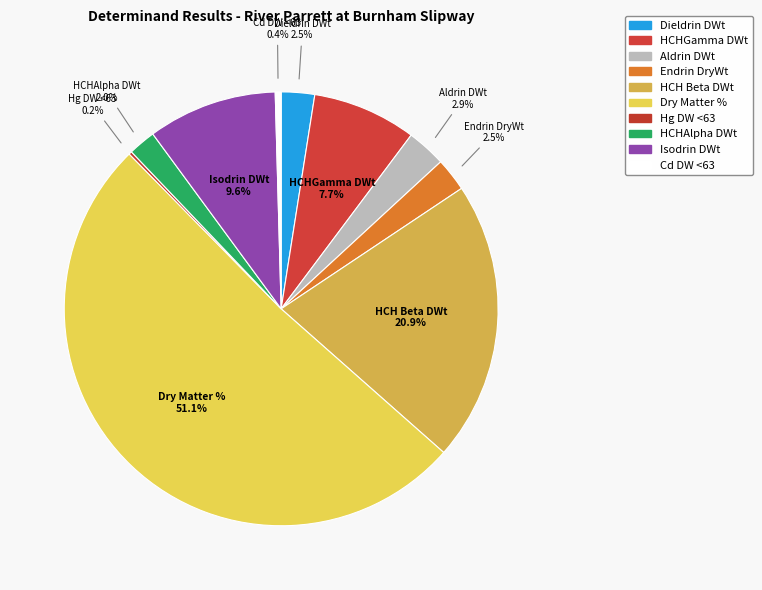

The Aldrin DWt slice represents 11% of the pie. True or false?

False